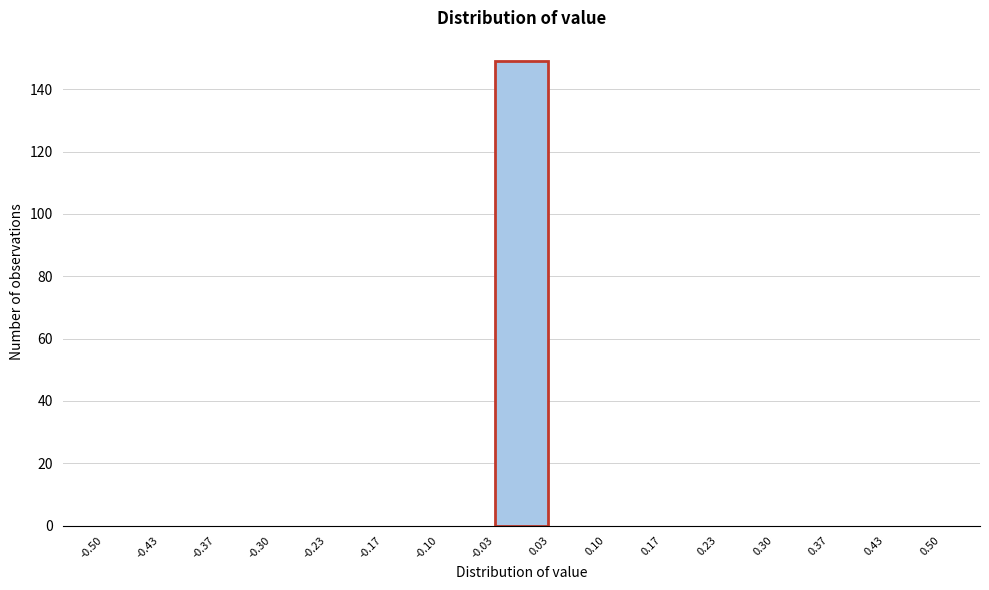

Over which range of the x-axis is the bar tallest?

-0.03 to 0.03